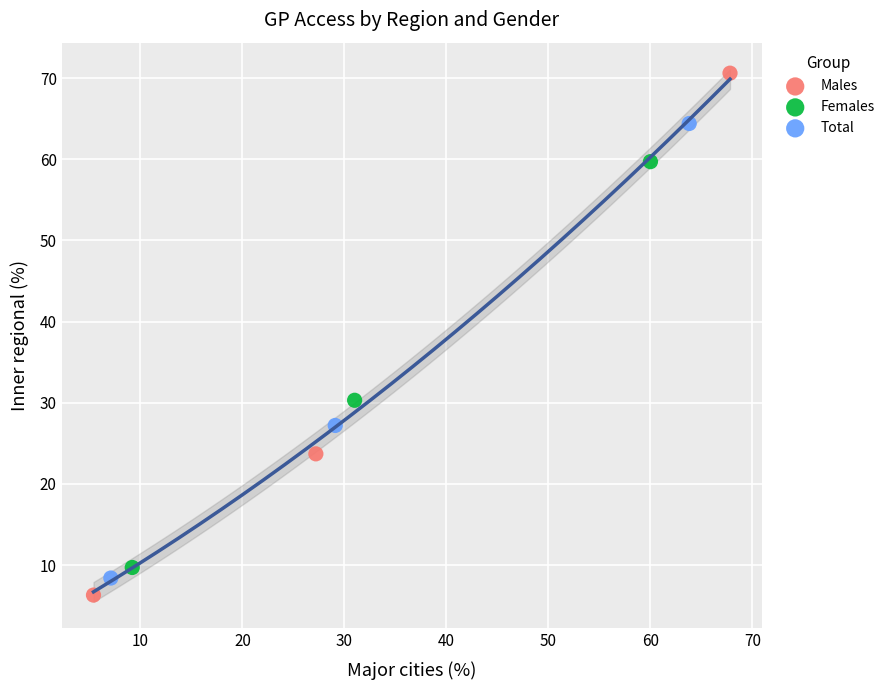

Which series has the widest spread of Y values?

Males